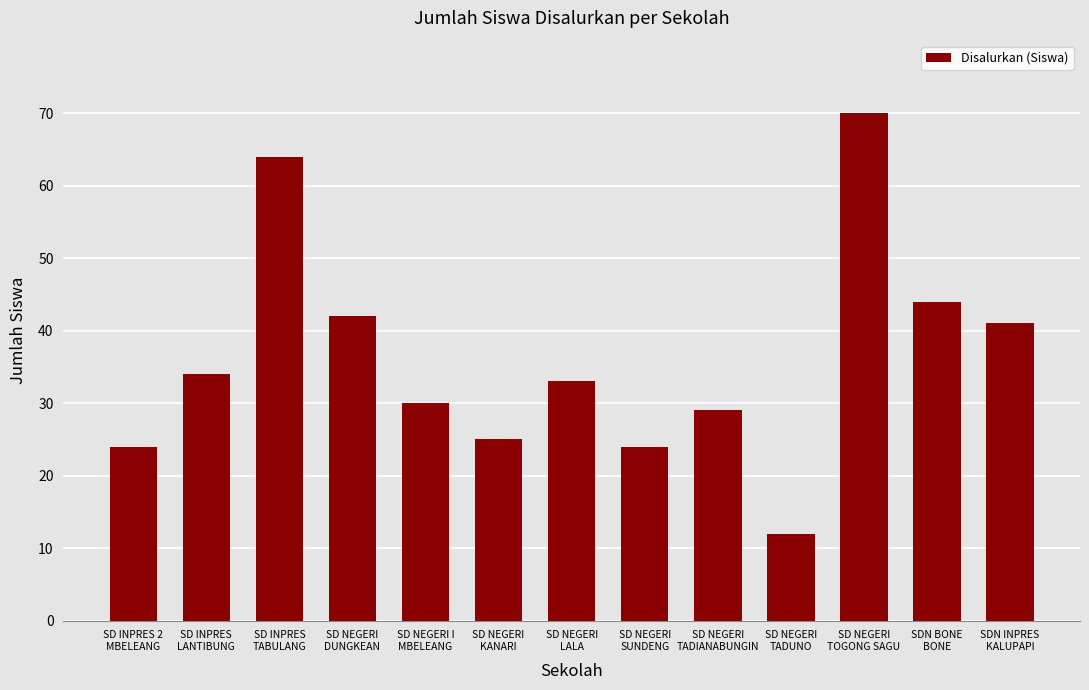

Which label corresponds to the smallest value in the chart?

SD NEGERI
TADUNO